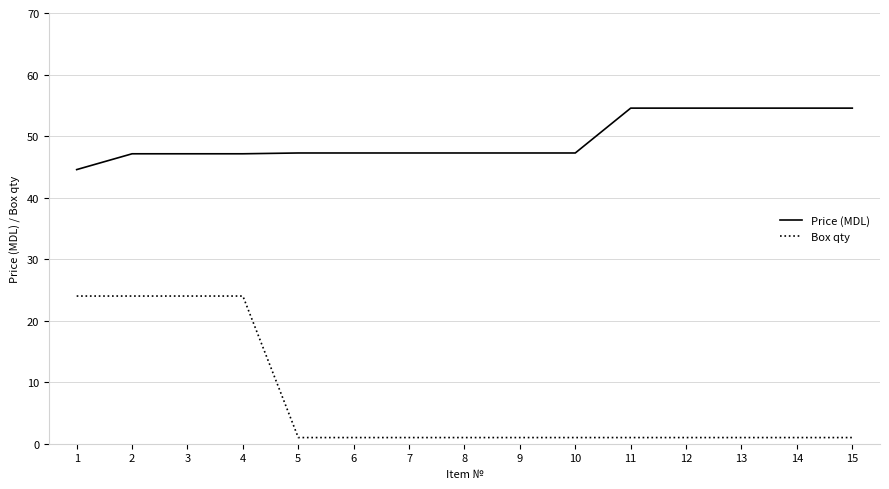

True or false: Price (MDL) and Box qty cross at least once.

False